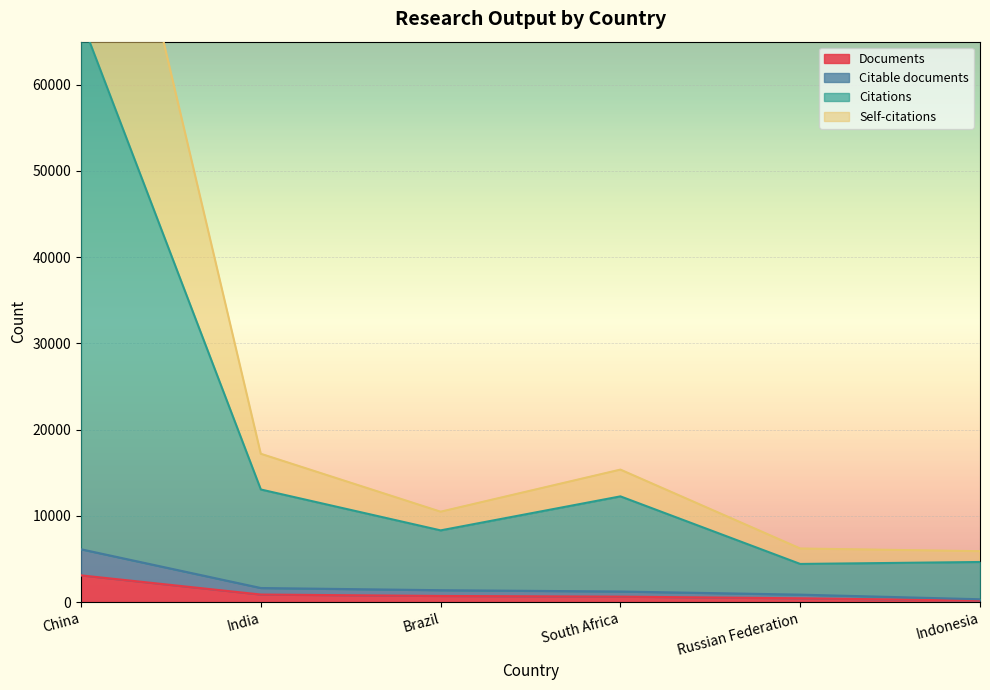

The Citable documents series shows 319 at Indonesia. True or false?

True